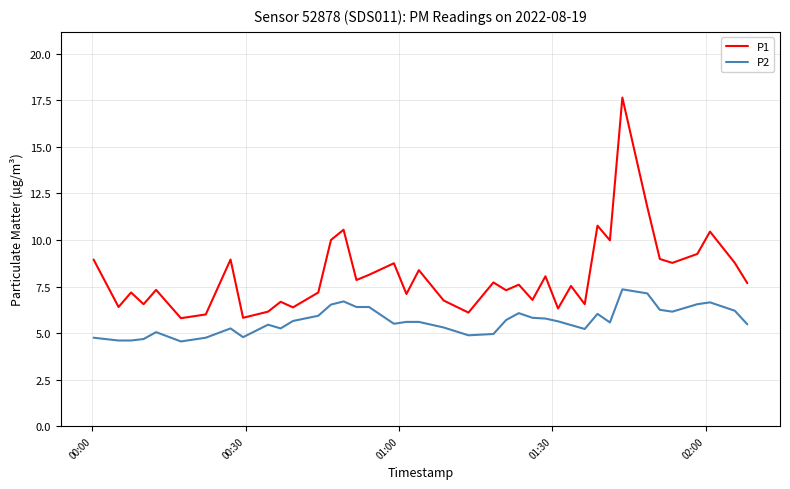

Does the chart have visible grid lines?

Yes